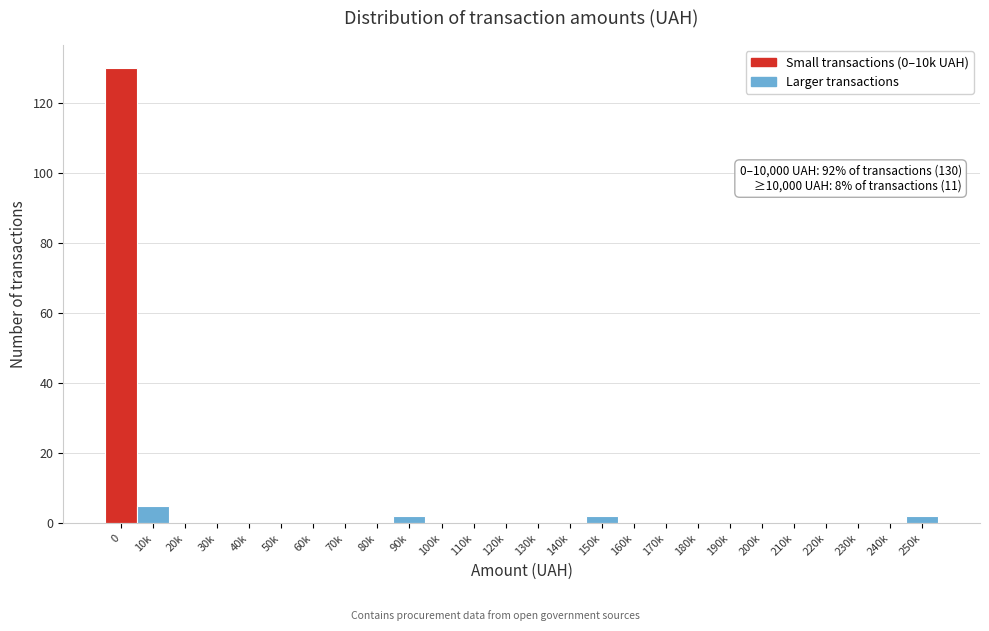

Reading left to right, what are all the values shown in this chart?

0=130	10k=5	20k=0	30k=0	40k=0	50k=0	60k=0	70k=0	80k=0	90k=2	100k=0	110k=0	120k=0	130k=0	140k=0	150k=2	160k=0	170k=0	180k=0	190k=0	200k=0	210k=0	220k=0	230k=0	240k=0	250k=2